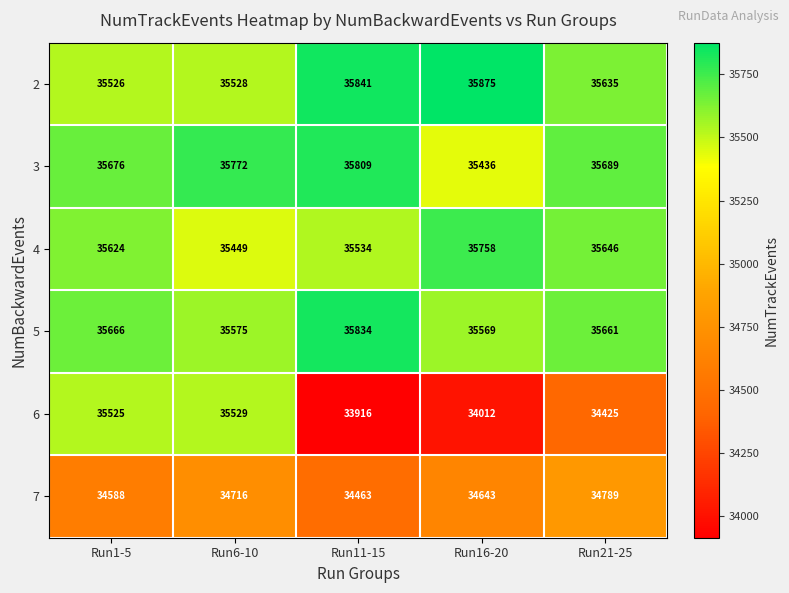

What is the smallest value displayed?

33916